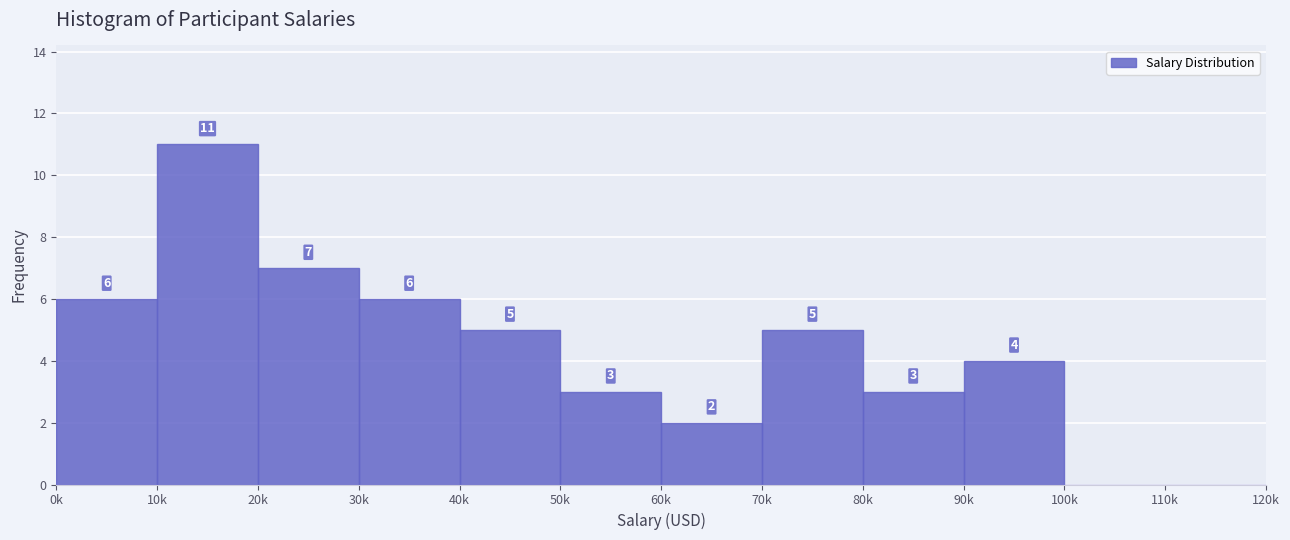

Reading left to right, transcribe all the data shown in this chart.

0k=6	10k=11	20k=7	30k=6	40k=5	50k=3	60k=2	70k=5	80k=3	90k=4	100k=0	110k=0